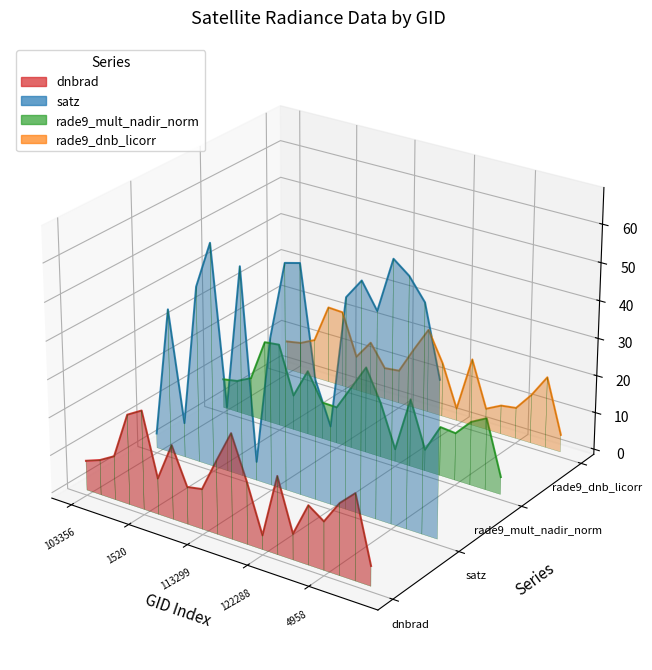

True or false: satz has a value of 0.0 at 14.

False